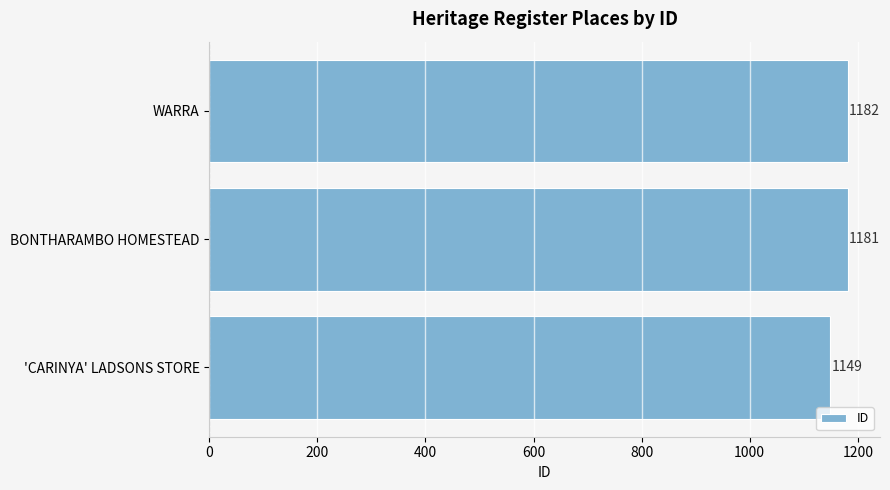

Count the number of categories in the chart.

3